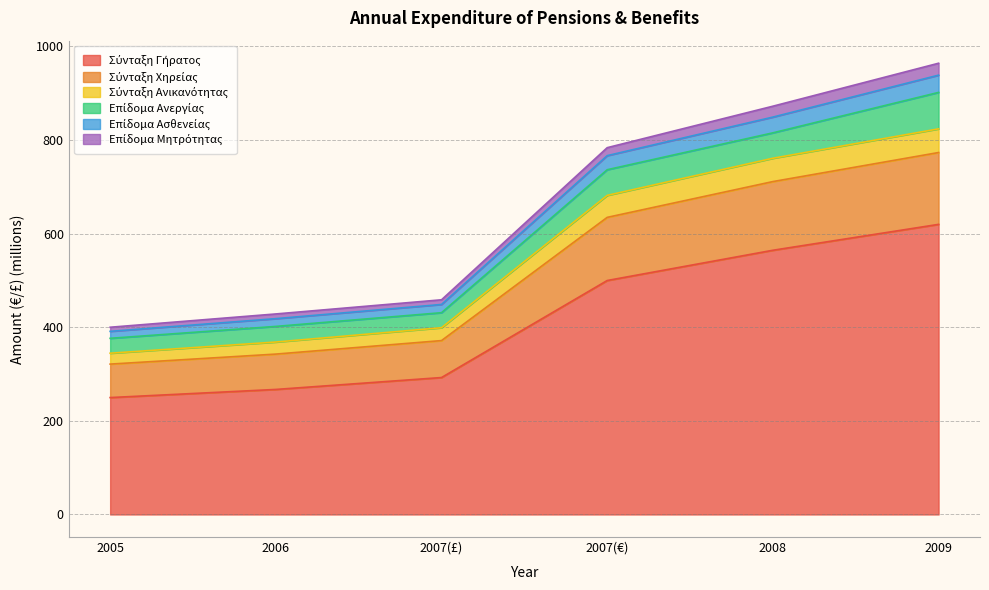

True or false: Επίδομα Ασθενείας and Σύνταξη Ανικανότητας intersect in this chart.

False